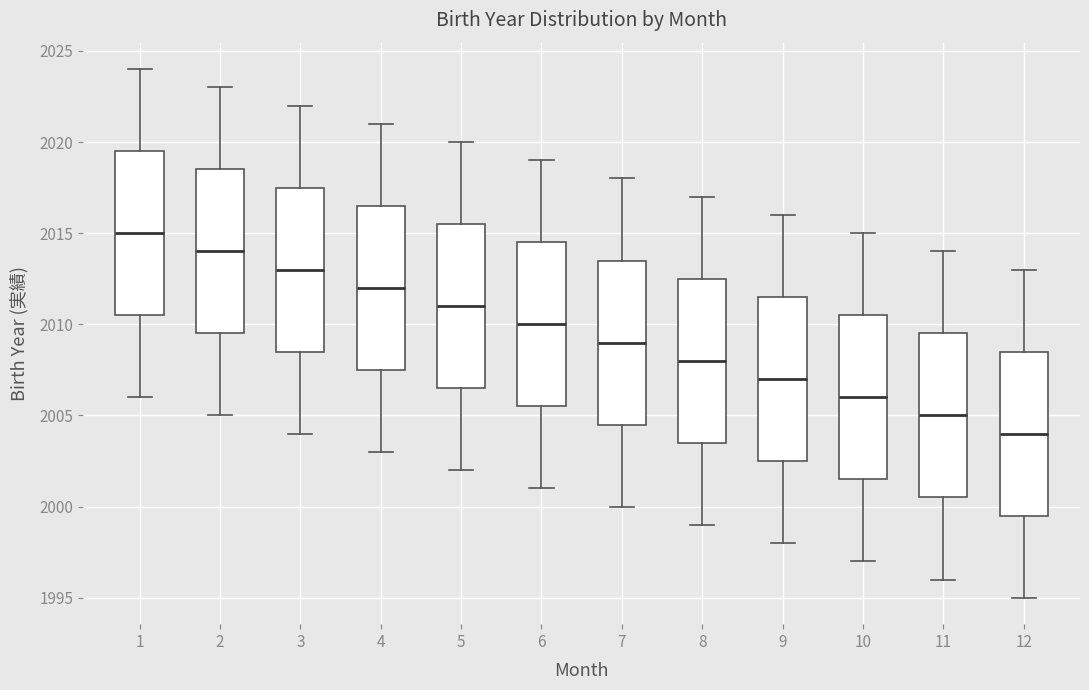

Where is the upper edge of the box at x = 5 on the y-axis? The values are not printed on the chart, so give them approximately, as read against the axis.

2015.5